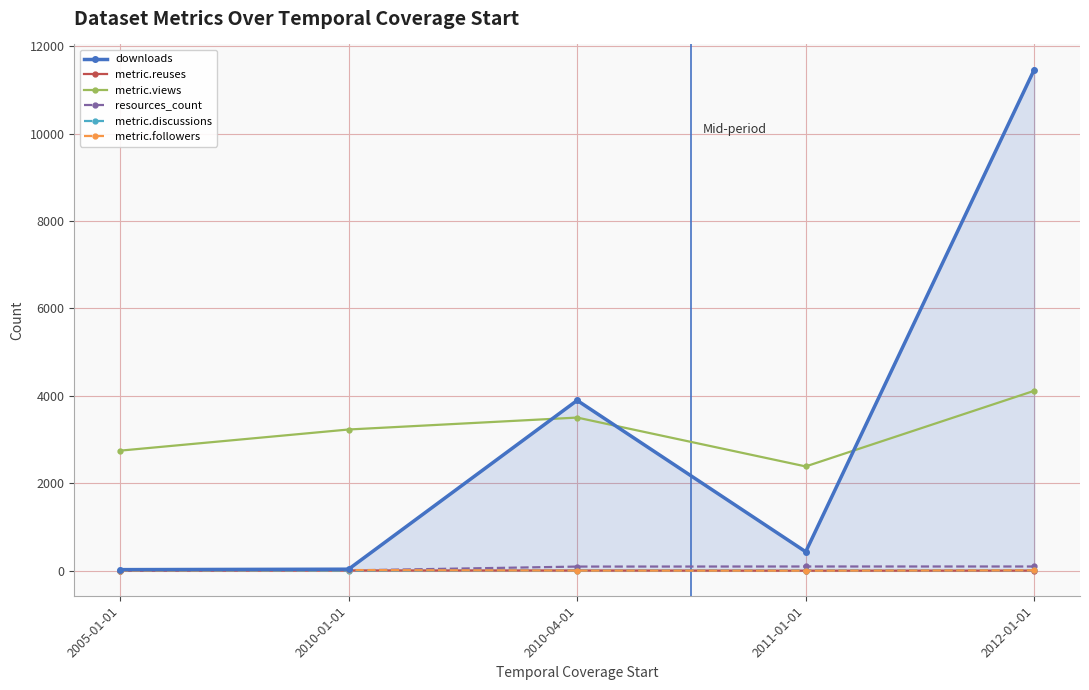

True or false: resources_count has more than 2 interior local peaks.

False